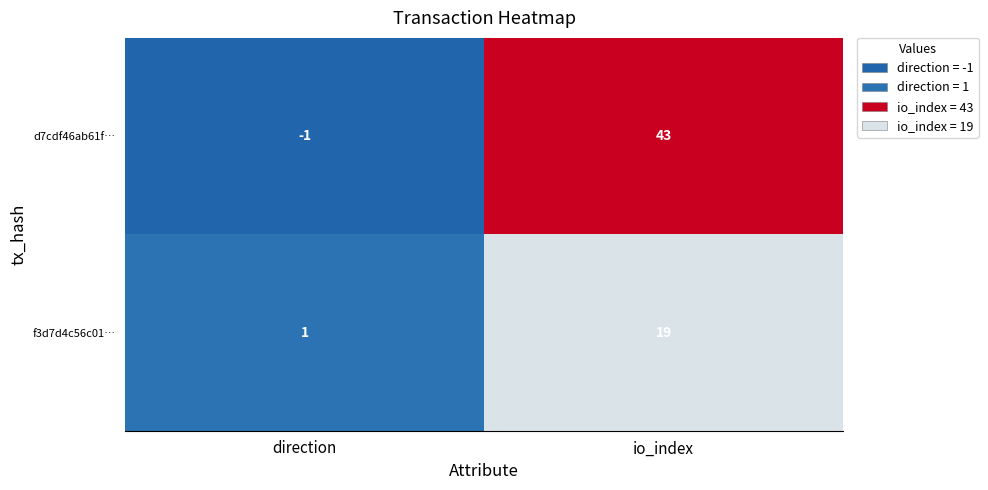

How many series are shown in this chart?

2